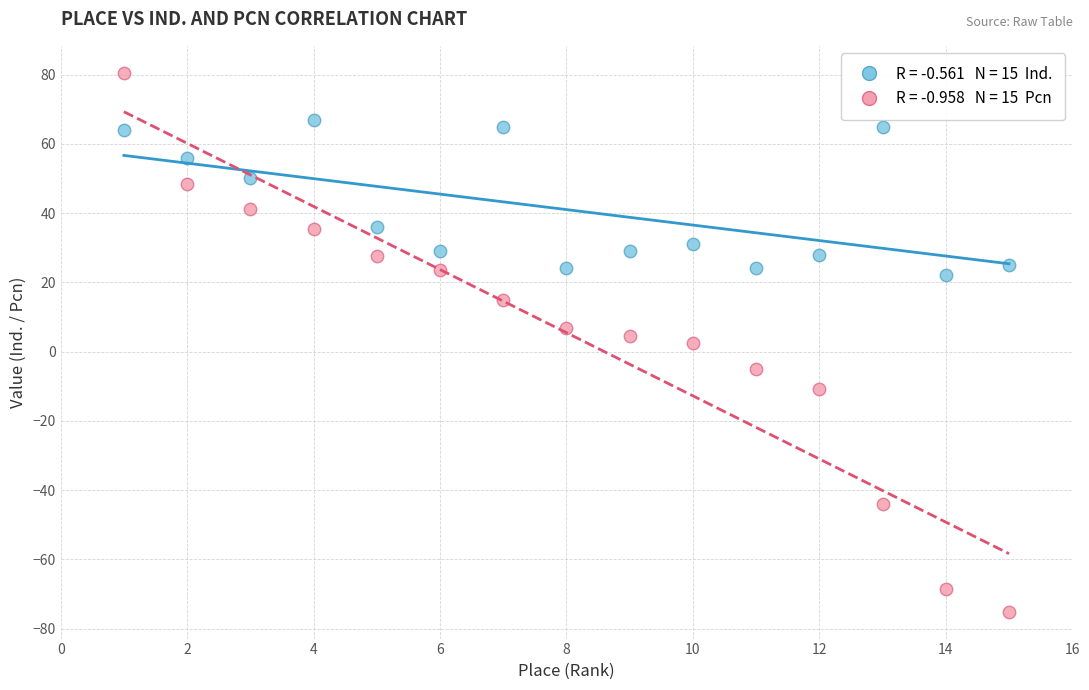

Across all data points, what is the range of Y values (max minus min)?

155.6